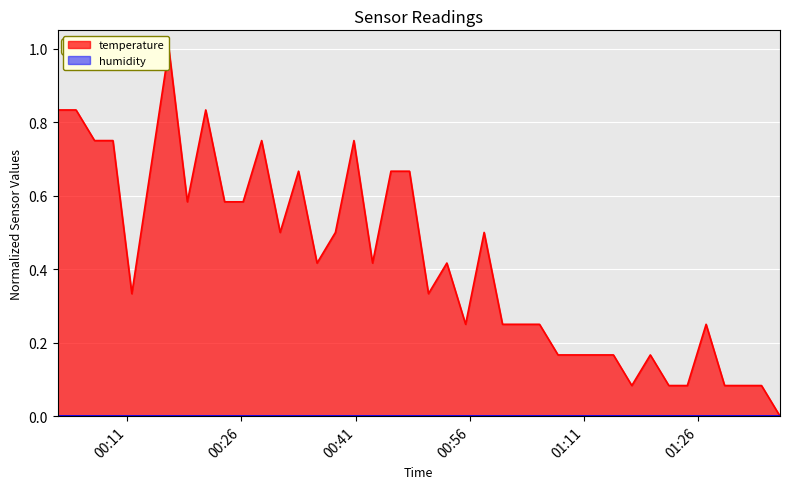

What is the greatest value displayed?

1.0